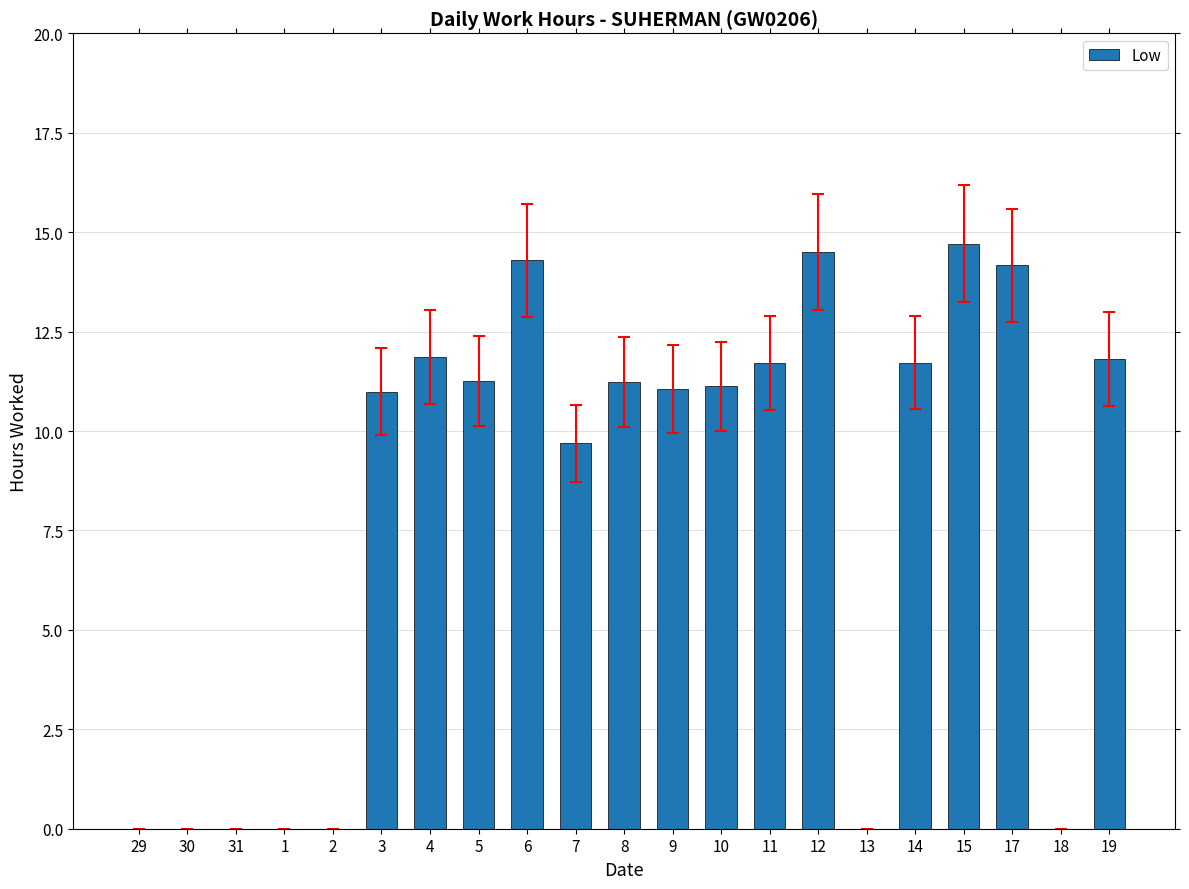

Is it true that the value at 7 is 9.7?

True